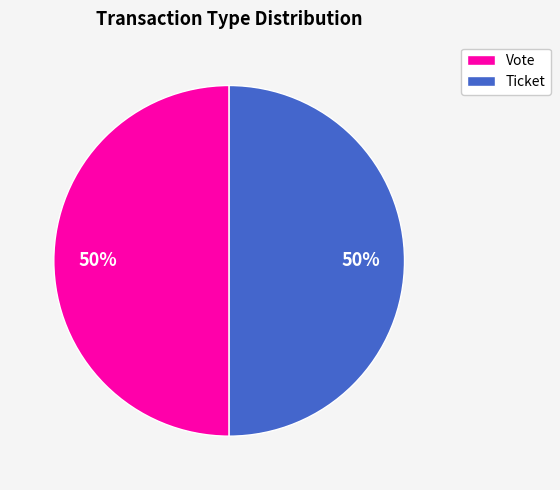

Count the number of slices in the pie.

2